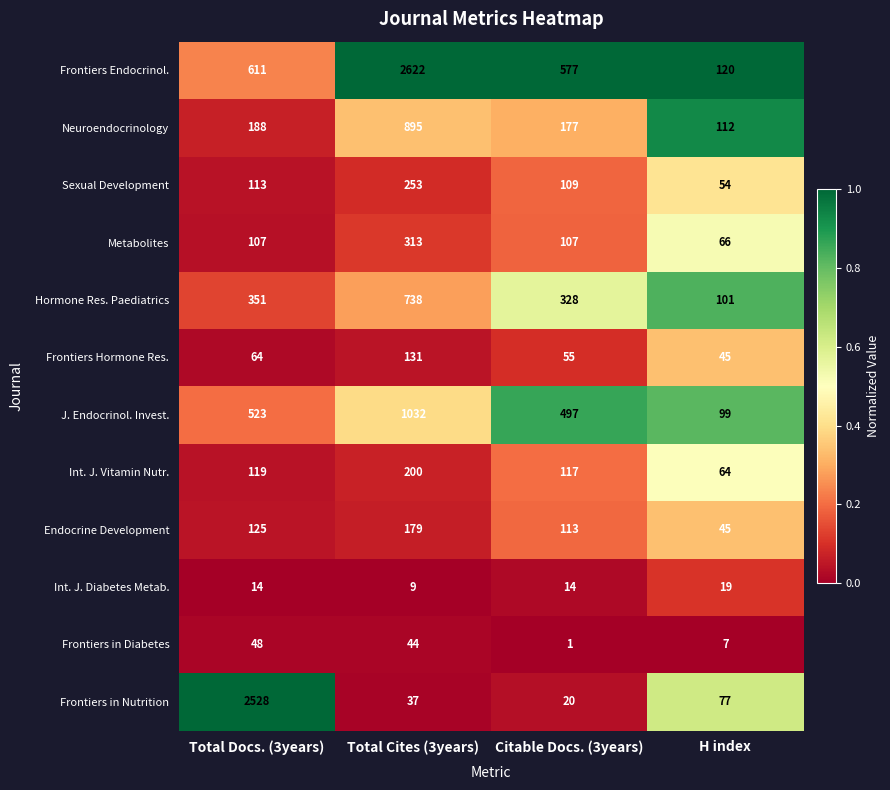

Which series has the largest total across all categories?

Frontiers Endocrinol.